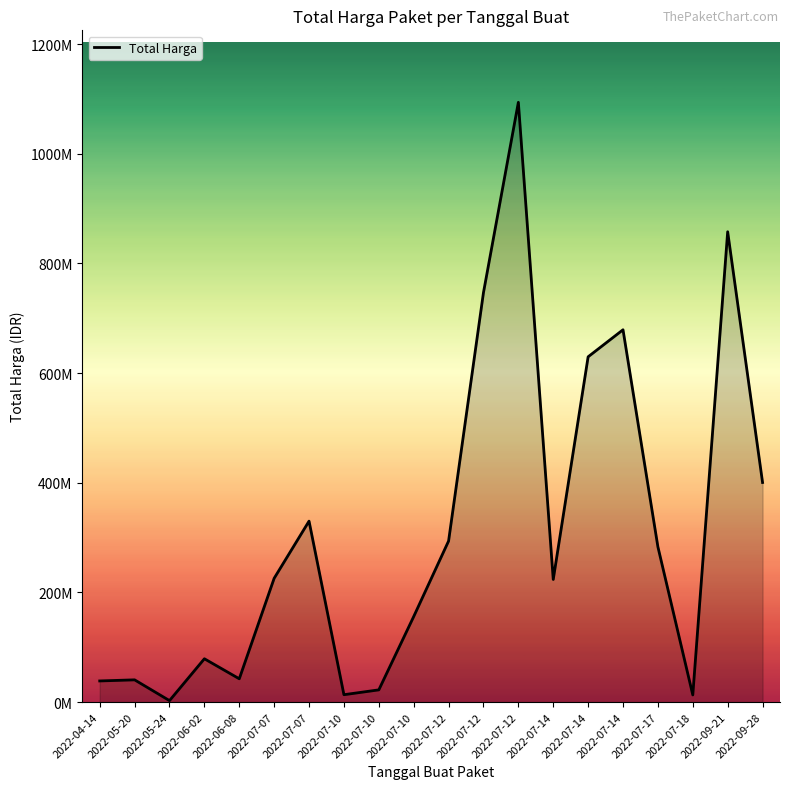

Read the value at 2022-07-14, to the nearest 50.

679016000